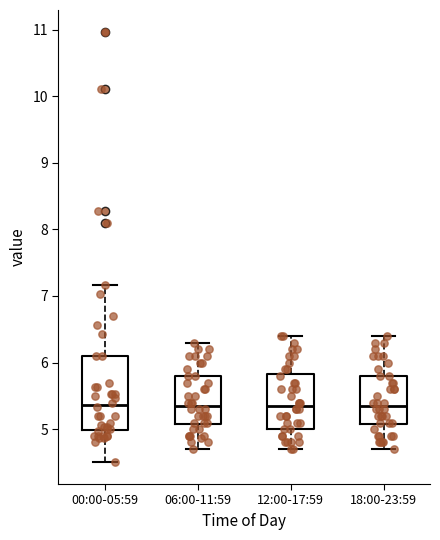

Reading left to right, transcribe this box plot: for each box, give where its median line is, the range the box spans, and where its two whiskers end, as read against the y-axis. The values are not printed on the chart, so give them approximately, as read against the axis.

00:00-05:59: median 5.4, box 5.0 to 6.1, whiskers 4.5 to 7.2
06:00-11:59: median 5.4, box 5.1 to 5.8, whiskers 4.7 to 6.3
12:00-17:59: median 5.4, box 5.0 to 5.8, whiskers 4.7 to 6.4
18:00-23:59: median 5.4, box 5.1 to 5.8, whiskers 4.7 to 6.4